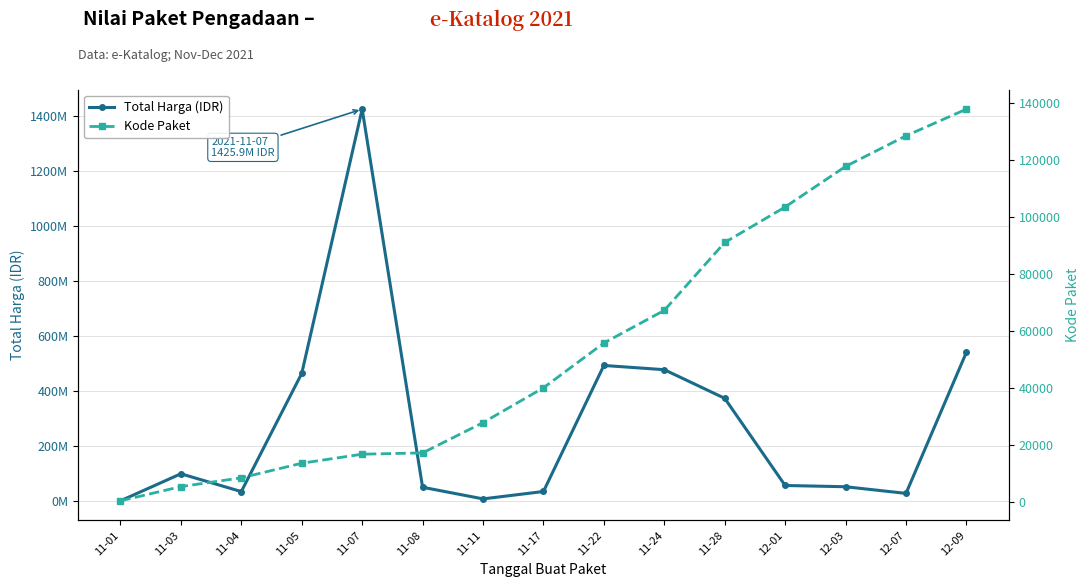

How many data points in Total Harga (IDR) are above 56152800?

7